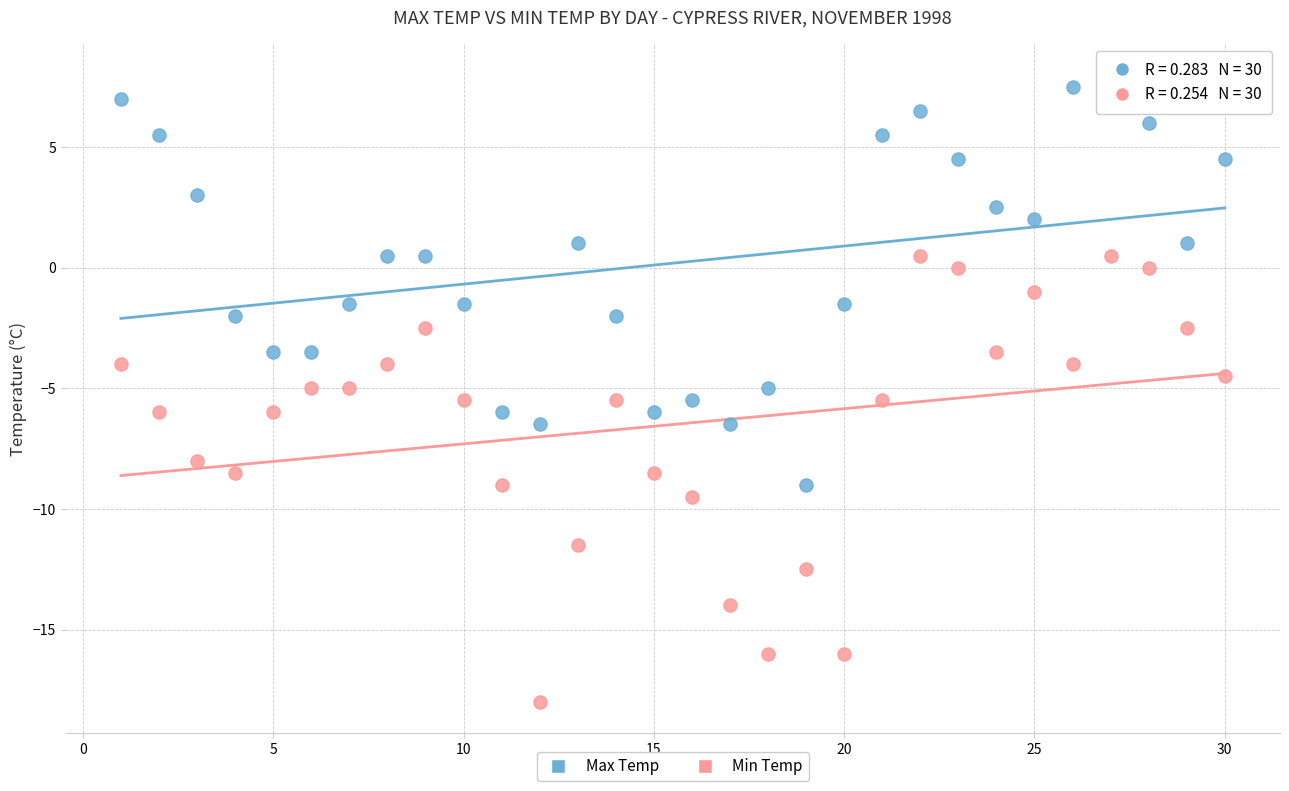

What is the X range (max minus min) for the scatter plot?

29.0